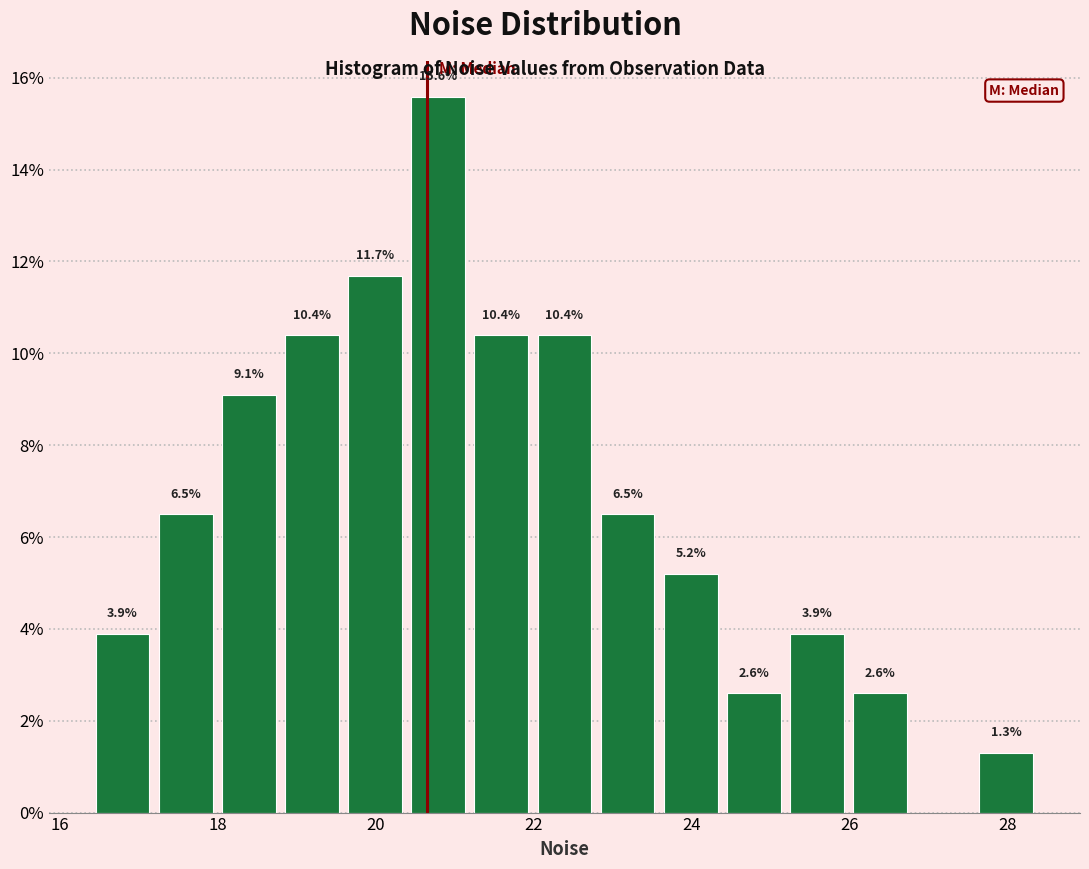

Around what value on the x-axis is the tallest bar? Give the approximate position of its centre, as read against the axis.

20.8